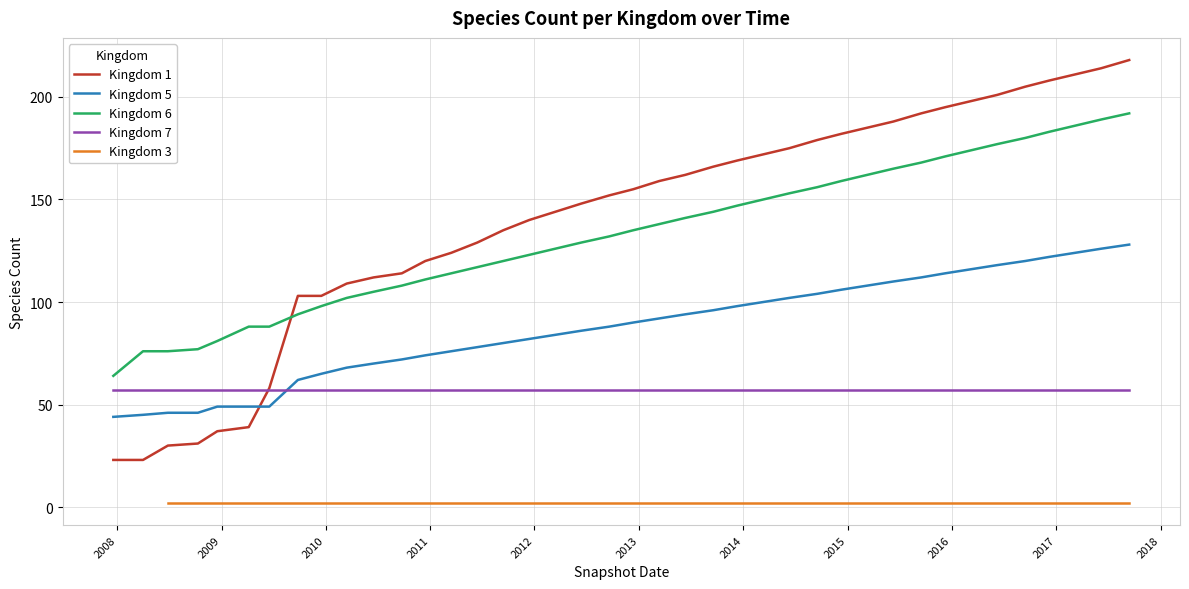

True or false: 6 and 1 cross at least once.

True